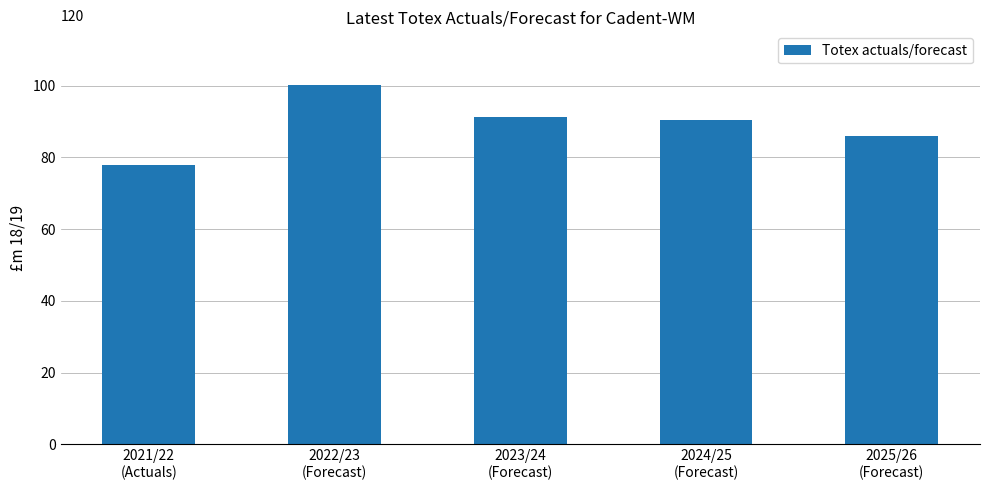

What is the average value?

89.1